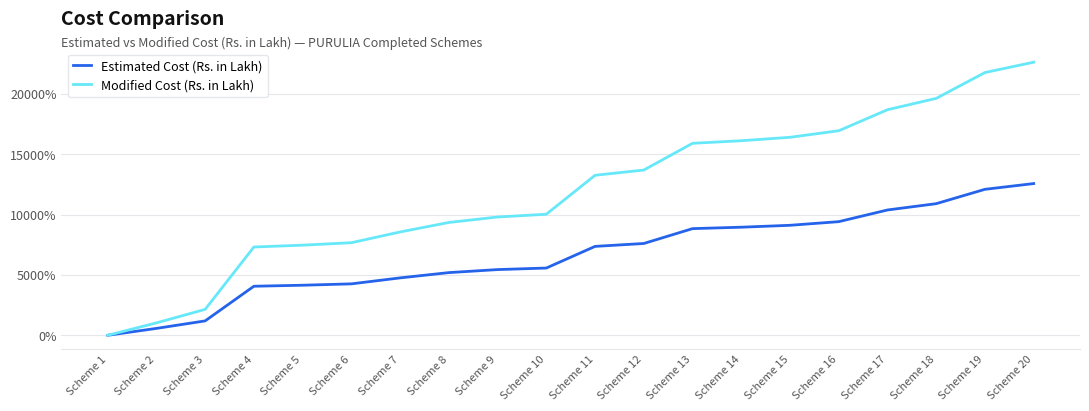

What is the sum of all Estimated Cost (Rs. in Lakh) values?

132464.7